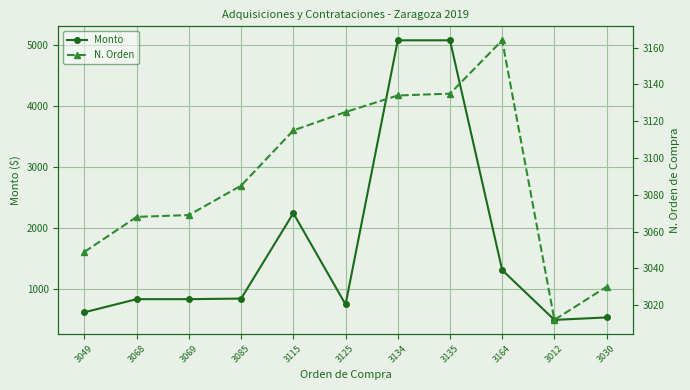

Count the number of data series in this chart.

2